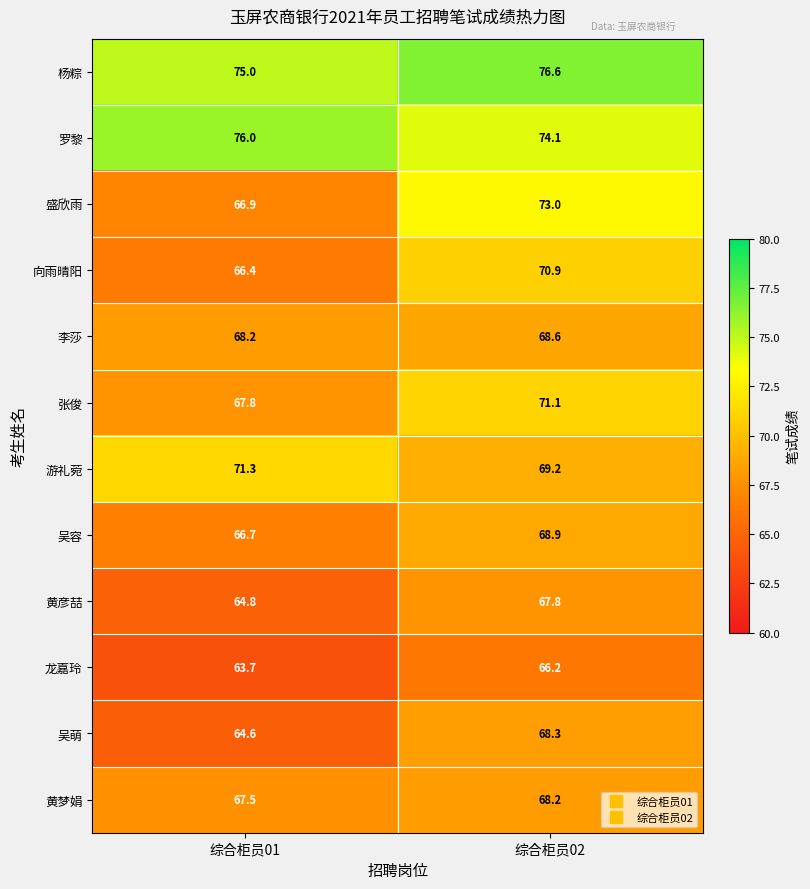

At which label does 李莎 reach its minimum?

综合柜员01